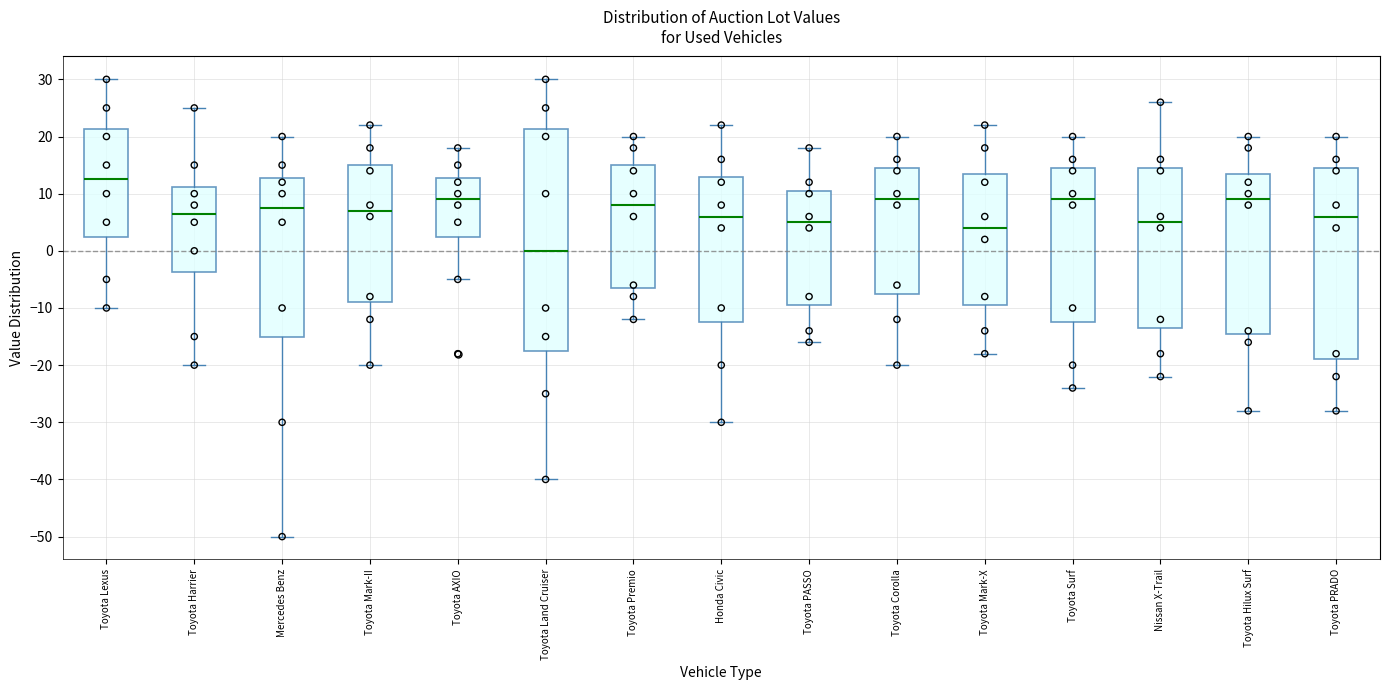

Reading left to right, read every box against the y-axis: the position of its median line, the range the box covers, and the ends of its whiskers. The values are not printed on the chart, so give them approximately, as read against the axis.

Toyota Lexus: median 13, box 3 to 21, whiskers -10 to 30
Toyota Harrier: median 7, box -4 to 11, whiskers -20 to 25
Mercedes Benz: median 8, box -15 to 13, whiskers -50 to 20
Toyota Mark-II: median 7, box -9 to 15, whiskers -20 to 22
Toyota AXIO: median 9, box 3 to 13, whiskers -5 to 18
Toyota Land Cruiser: median 0, box -17 to 21, whiskers -40 to 30
Toyota Premio: median 8, box -6 to 15, whiskers -12 to 20
Honda Civic: median 6, box -12 to 13, whiskers -30 to 22
Toyota PASSO: median 5, box -9 to 11, whiskers -16 to 18
Toyota Corolla: median 9, box -7 to 15, whiskers -20 to 20
Toyota Mark-X: median 4, box -9 to 14, whiskers -18 to 22
Toyota Surf: median 9, box -12 to 15, whiskers -24 to 20
Nissan X-Trail: median 5, box -13 to 15, whiskers -22 to 26
Toyota Hilux Surf: median 9, box -14 to 14, whiskers -28 to 20
Toyota PRADO: median 6, box -19 to 15, whiskers -28 to 20